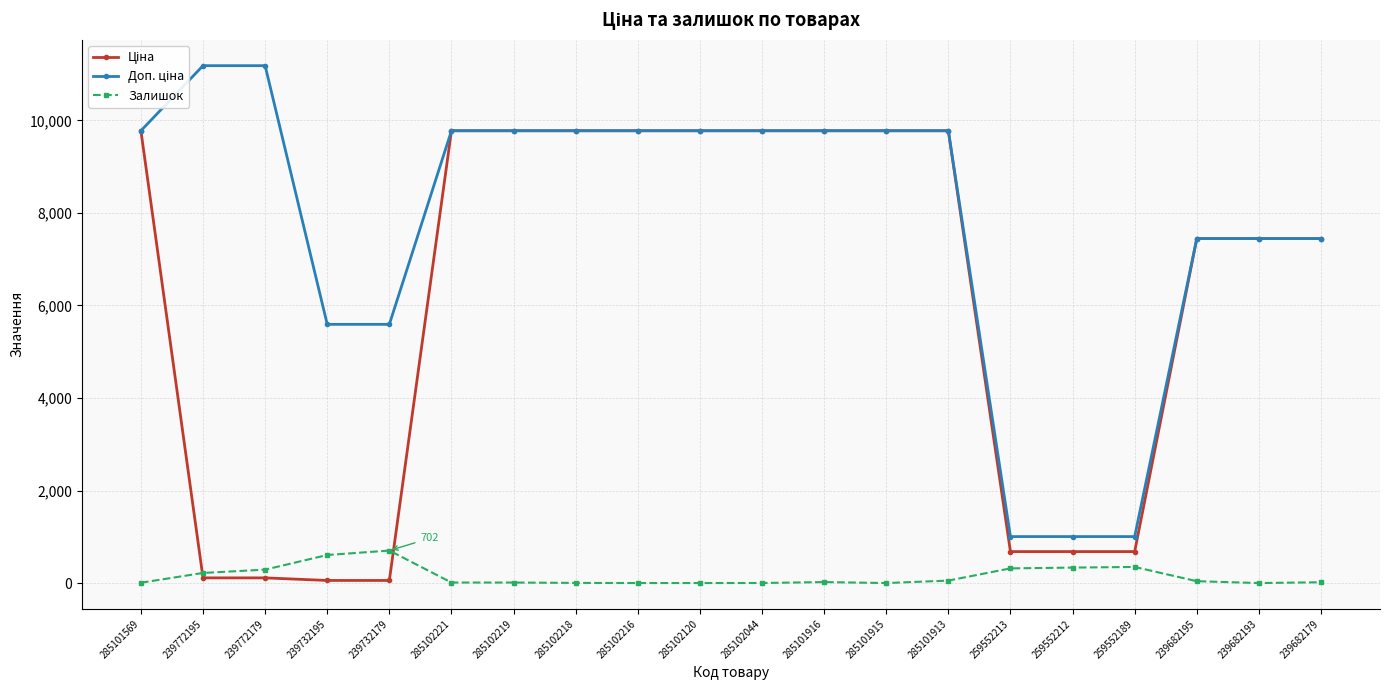

What is the difference between the highest and lowest values at 259552189?

656.1